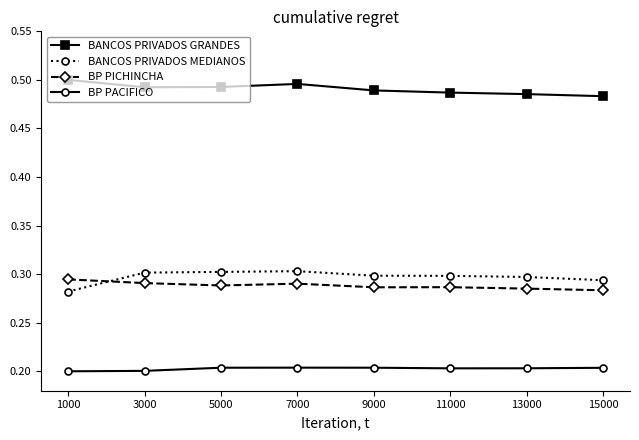

True or false: BP PICHINCHA and BANCOS PRIVADOS MEDIANOS cross at least once.

True